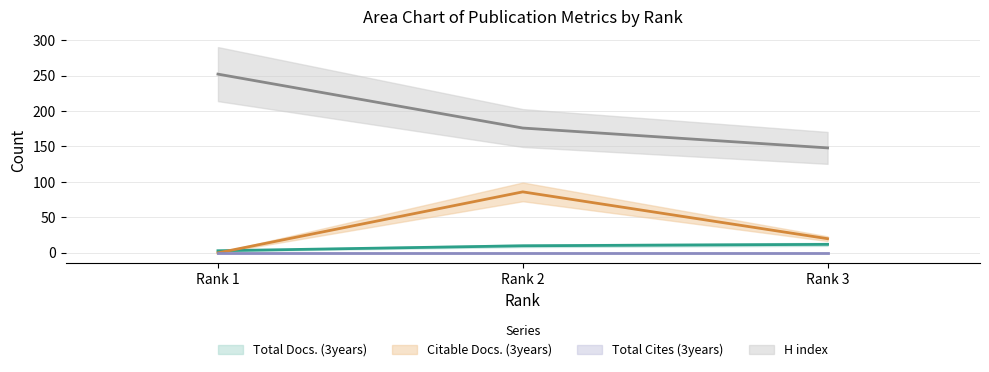

How many values in the Total Docs. (3years) series exceed 10?

1